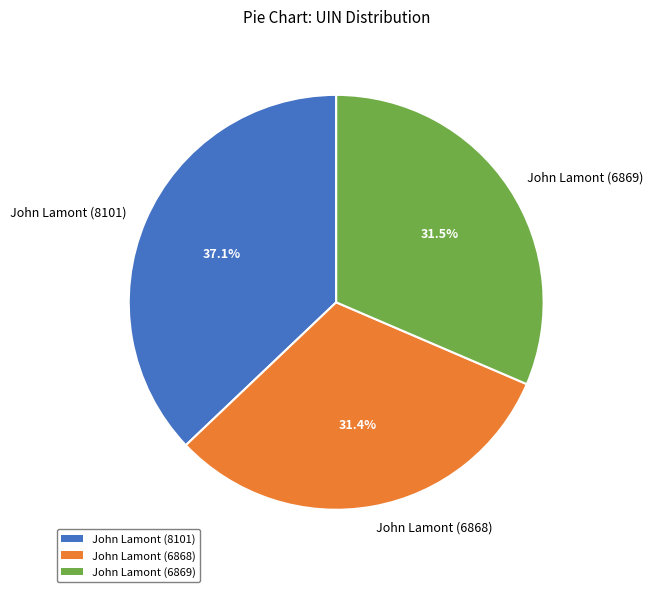

How many slices are in this pie chart?

3